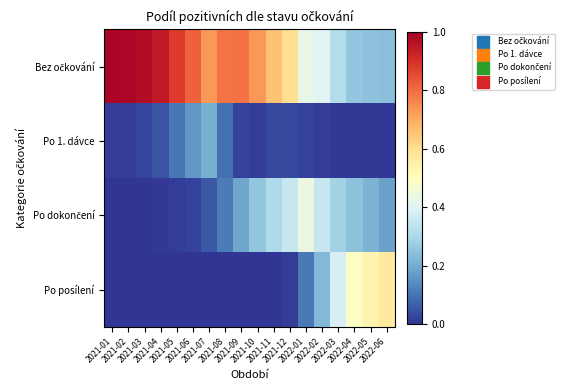

Which series has the largest total across all categories?

Bez očkování